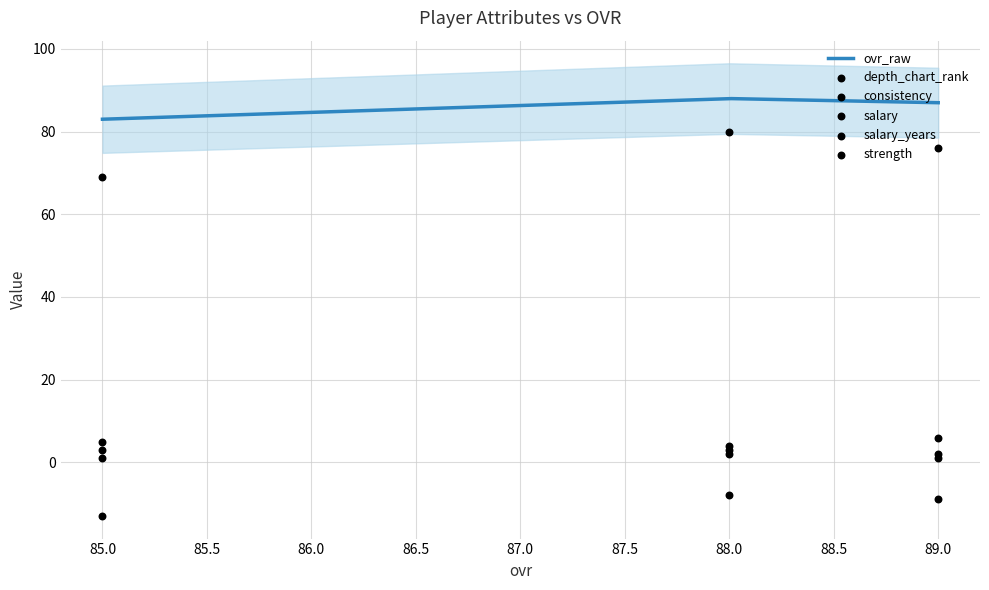

What is the maximum value for ovr_raw?

88.0